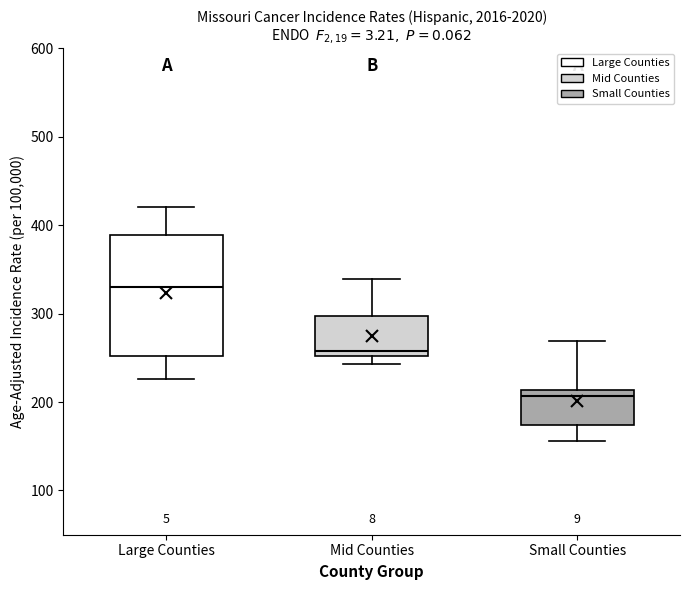

Which box has the lowest median line?

Small Counties